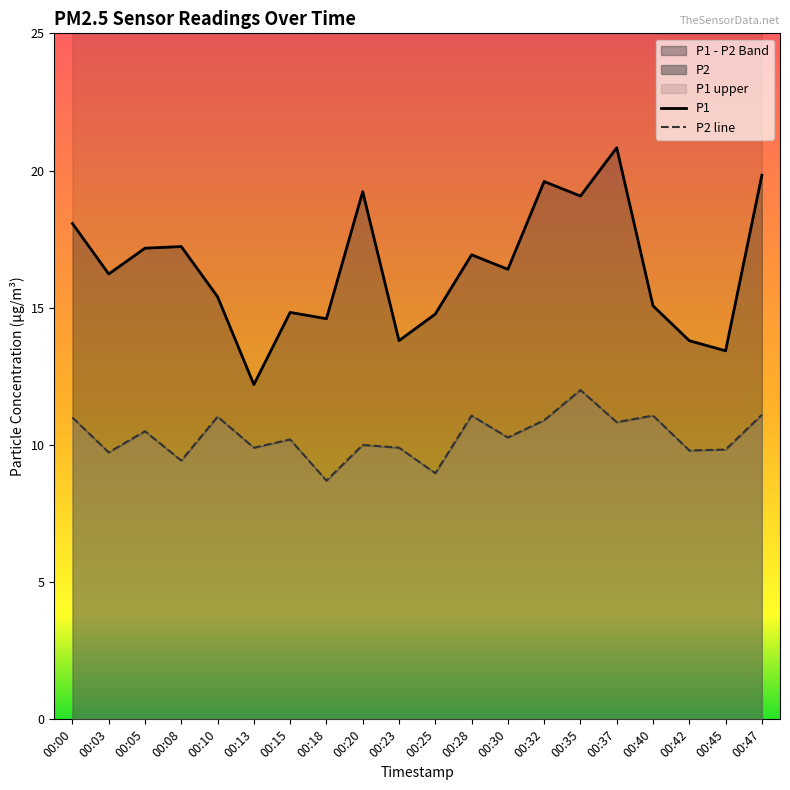

What value does the P1 series have at 00:15?

14.8